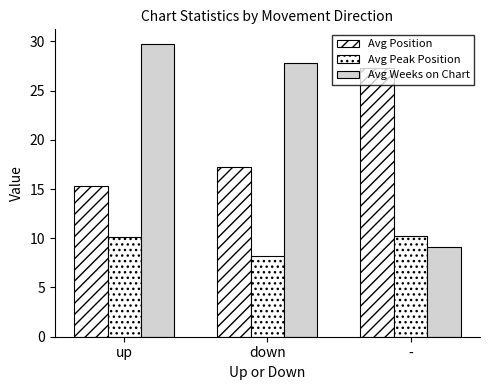

How many categories are shown in the chart?

3